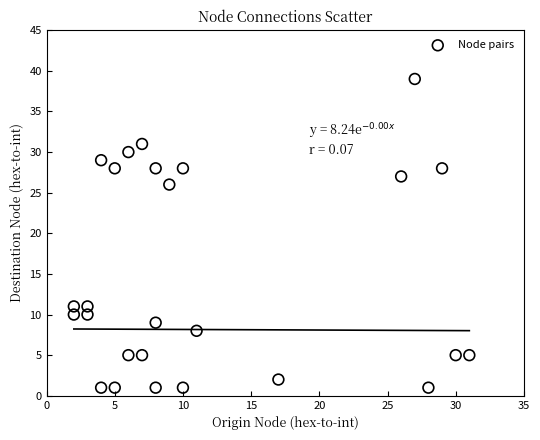

What Y value in the scatter plot is closest to 20?

26